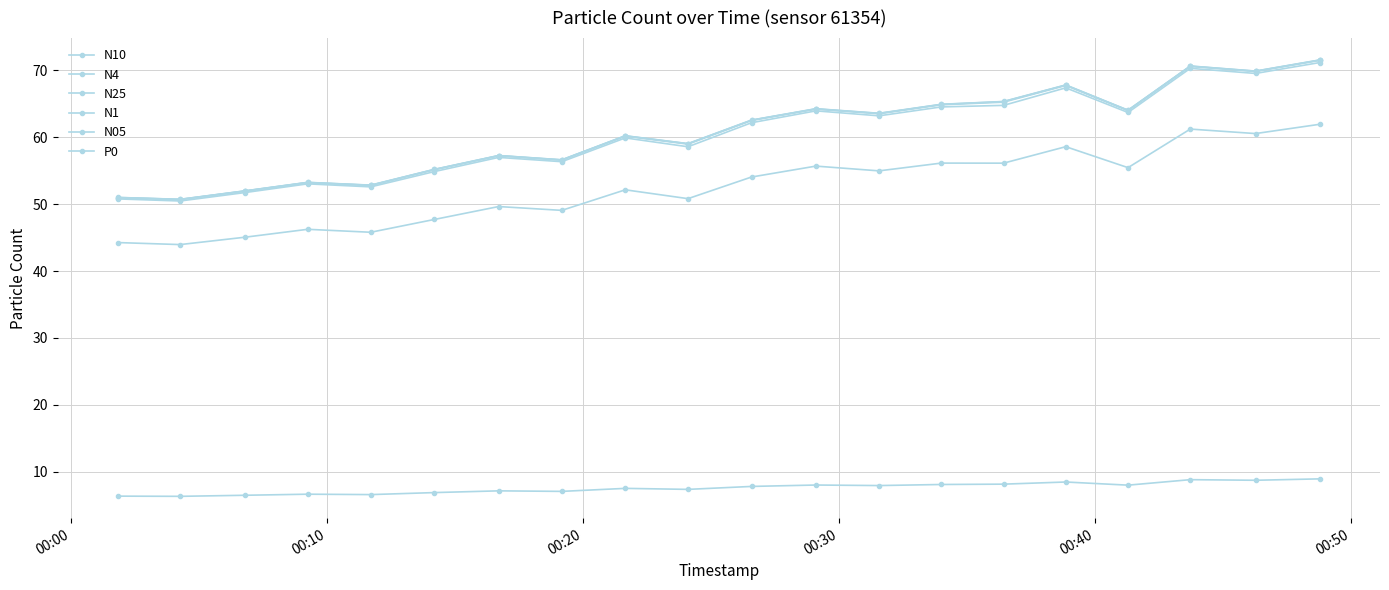

How many lines are shown in the chart?

6